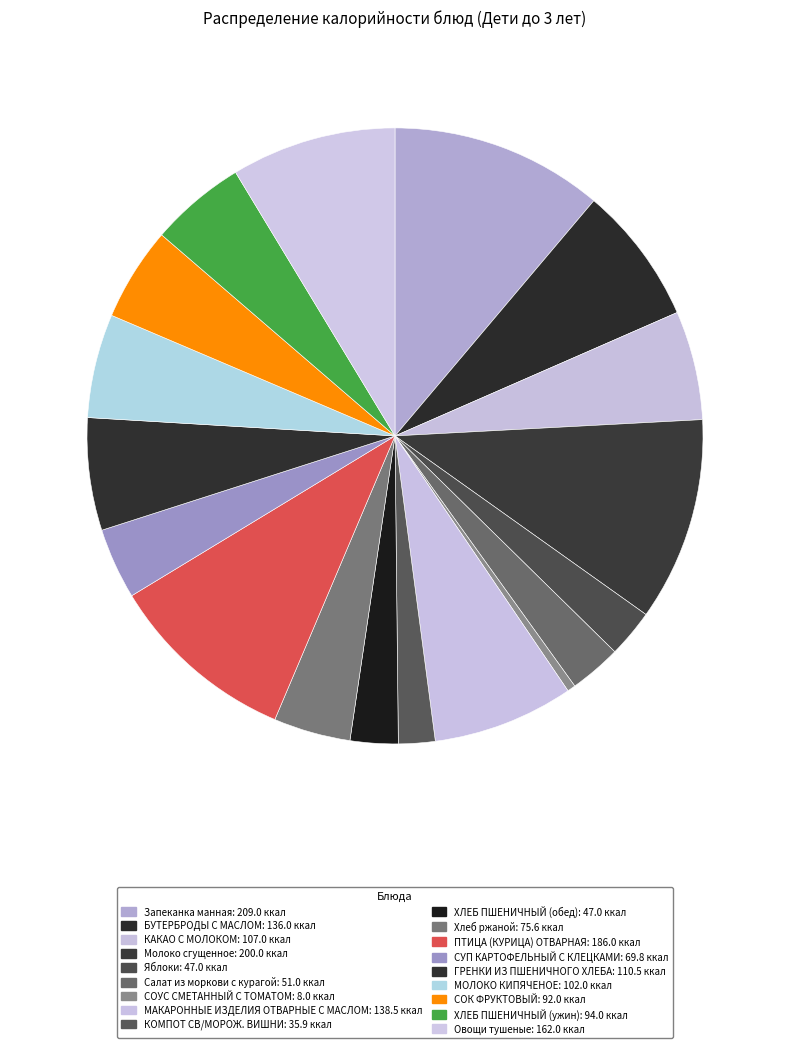

Approximately how many times larger is the value at КОМПОТ СВ/МОРОЖ. ВИШНИ compared to МОЛОКО КИПЯЧЕНОЕ?

0.4